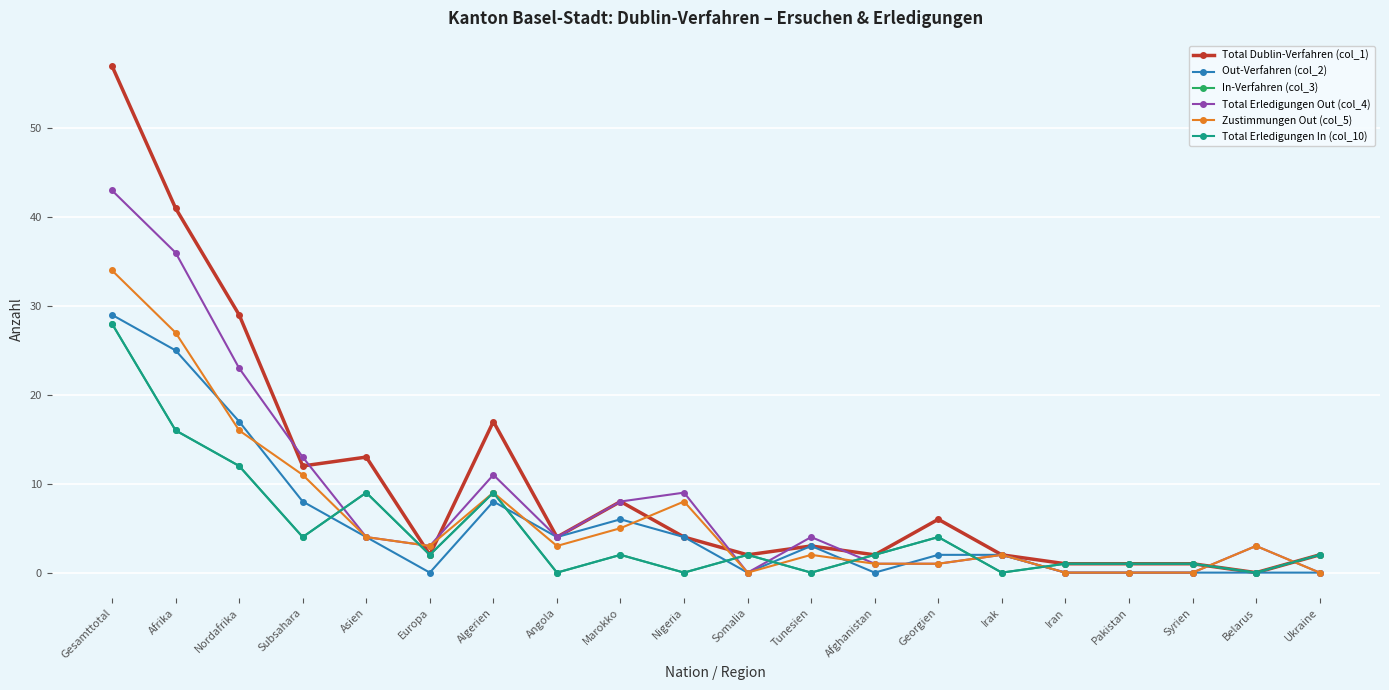

True or false: Total Erledigungen Out (col_4) has more than 2 points higher than both neighbors.

True